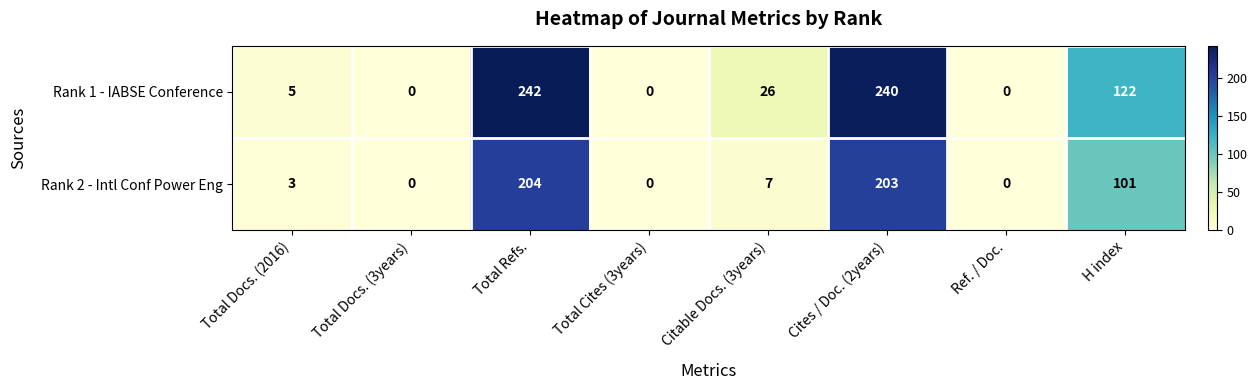

What is the sum of the Rank 1 - IABSE Conference values at Total Refs. and Total Docs. (3years)?

242